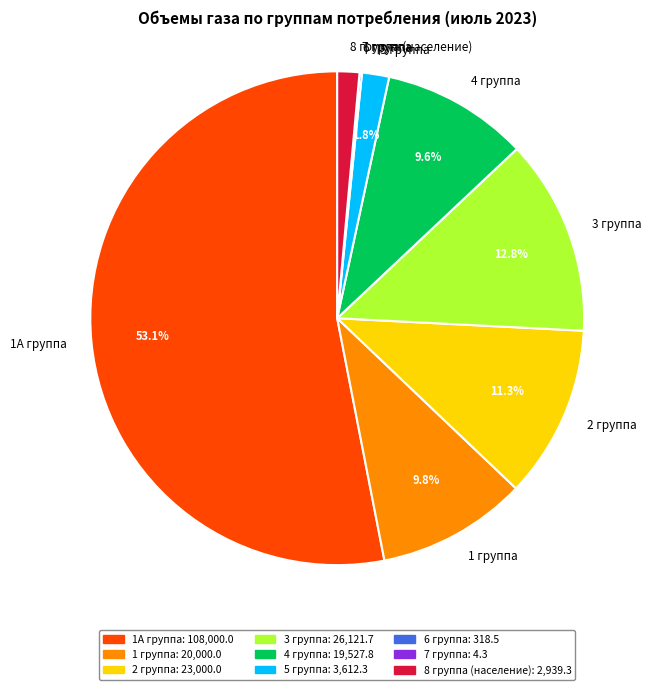

What percentage do 5 группа and 1 группа together represent?

11.6%